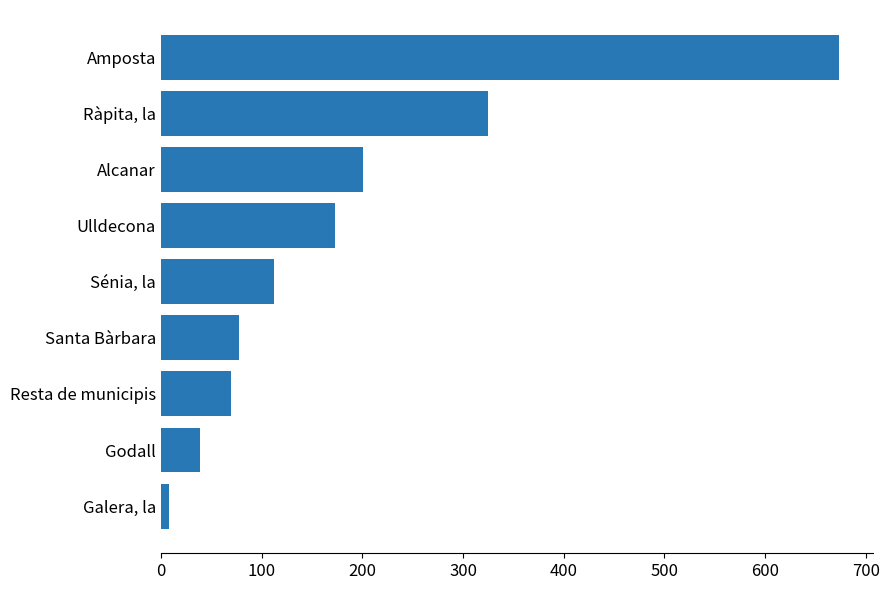

List the labels in order of value, largest first.

Amposta, Ràpita, la, Alcanar, Ulldecona, Sénia, la, Santa Bàrbara, Resta de municipis, Godall, Galera, la